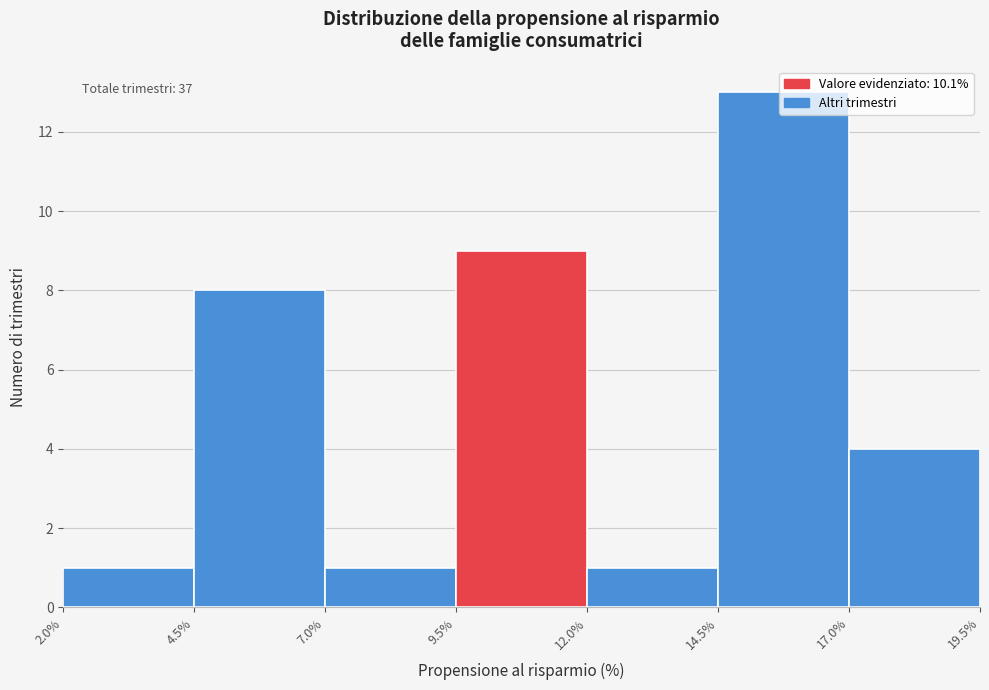

Which range on the x-axis has the tallest bar?

14.5% to 17.0%